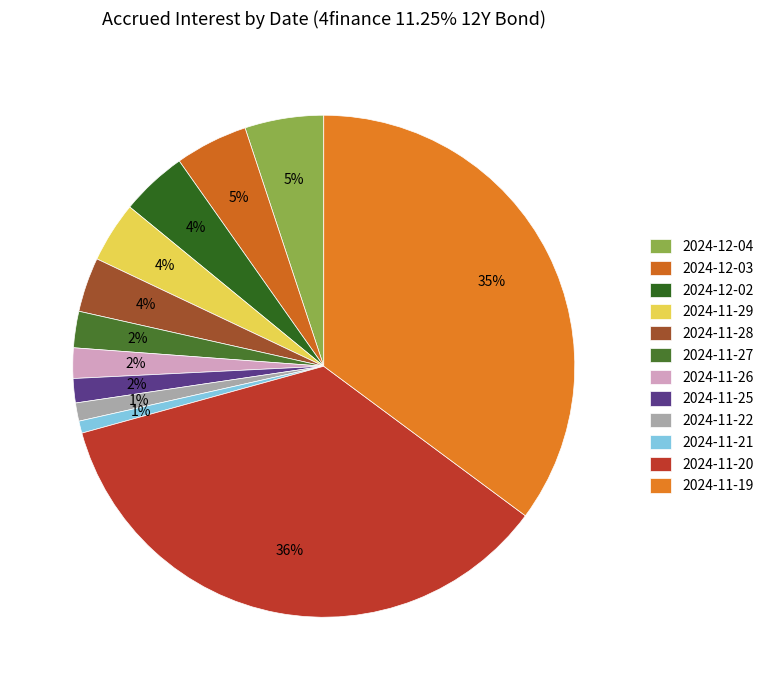

What is the change in value from 2024-11-26 to 2024-11-20?

+2.6